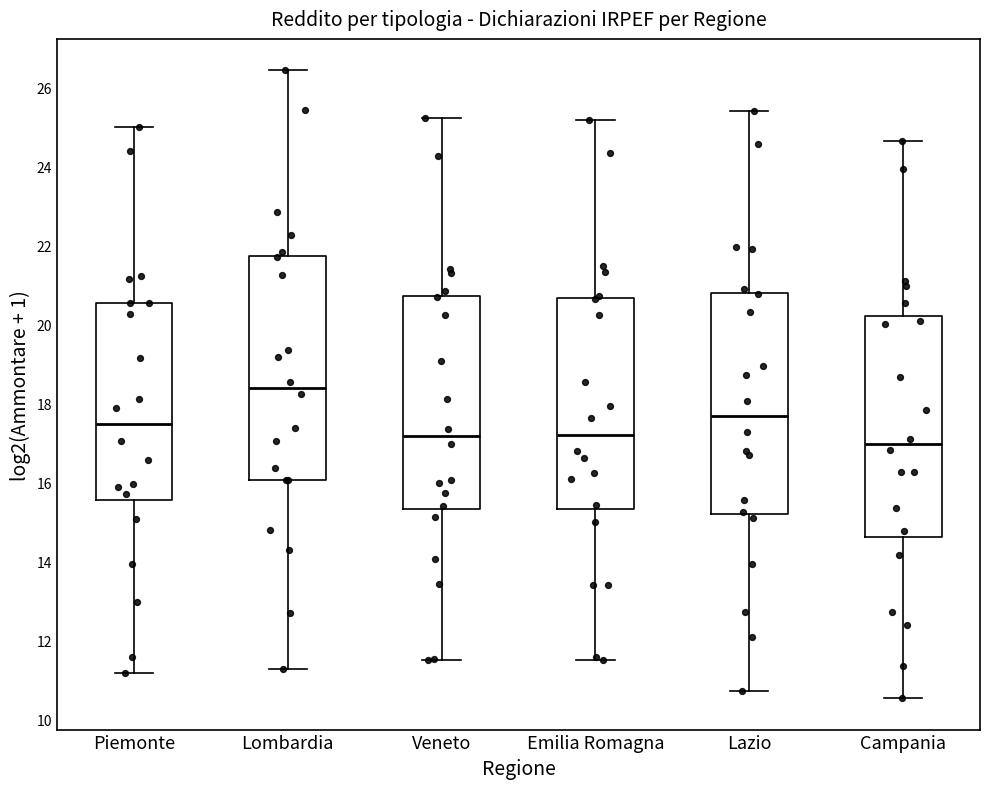

Reading left to right, read every box against the y-axis: the position of its median line, the range the box covers, and the ends of its whiskers. The values are not printed on the chart, so give them approximately, as read against the axis.

Piemonte: median 17.4, box 15.6 to 20.6, whiskers 11.2 to 25.0
Lombardia: median 18.4, box 16.0 to 21.8, whiskers 11.2 to 26.4
Veneto: median 17.2, box 15.4 to 20.8, whiskers 11.6 to 25.2
Emilia Romagna: median 17.2, box 15.4 to 20.6, whiskers 11.4 to 25.2
Lazio: median 17.6, box 15.2 to 20.8, whiskers 10.8 to 25.4
Campania: median 17.0, box 14.6 to 20.2, whiskers 10.6 to 24.6